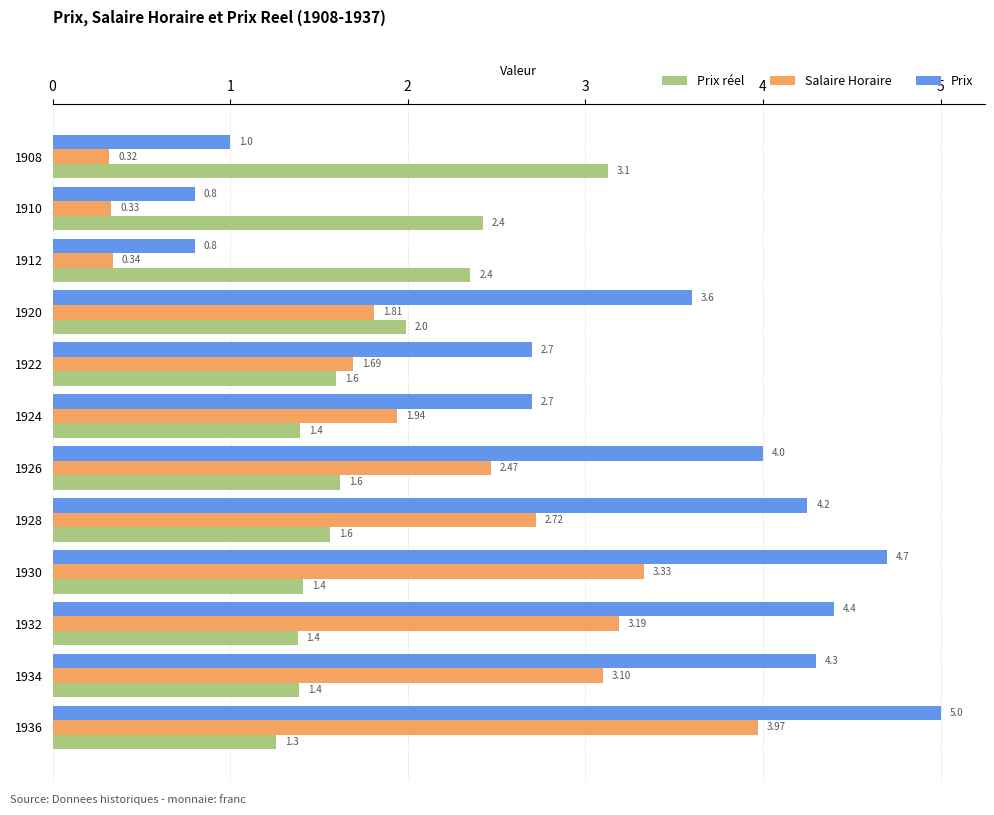

What is the sum of the Prix values at 1924 and 1930?

7.4